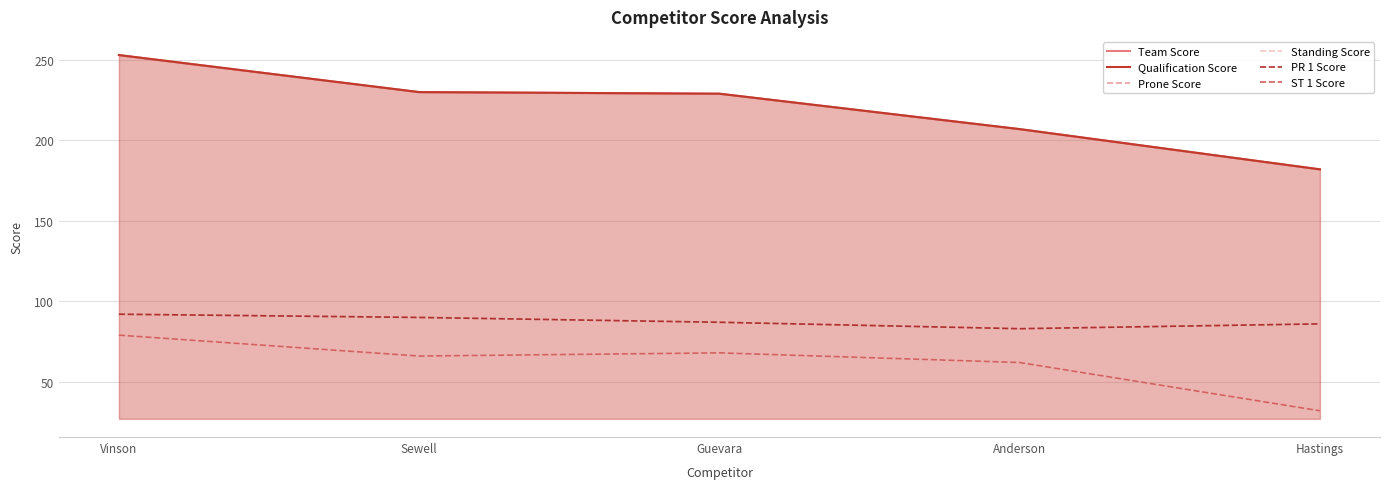

Is it true that PR 1 Score equals 86 at Hastings?

True